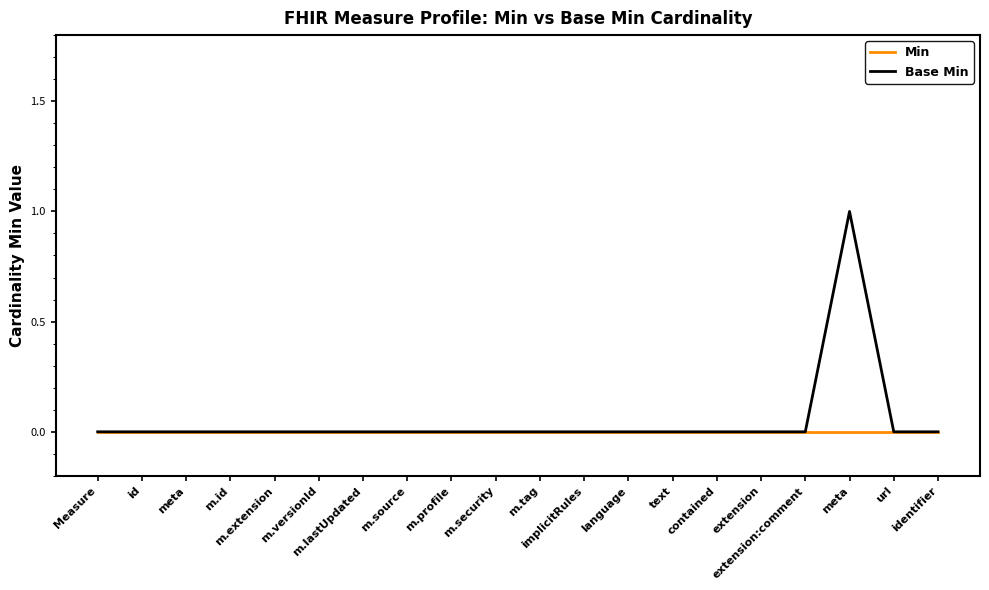

List the series in order of their peak value, highest first.

Base Min, Min